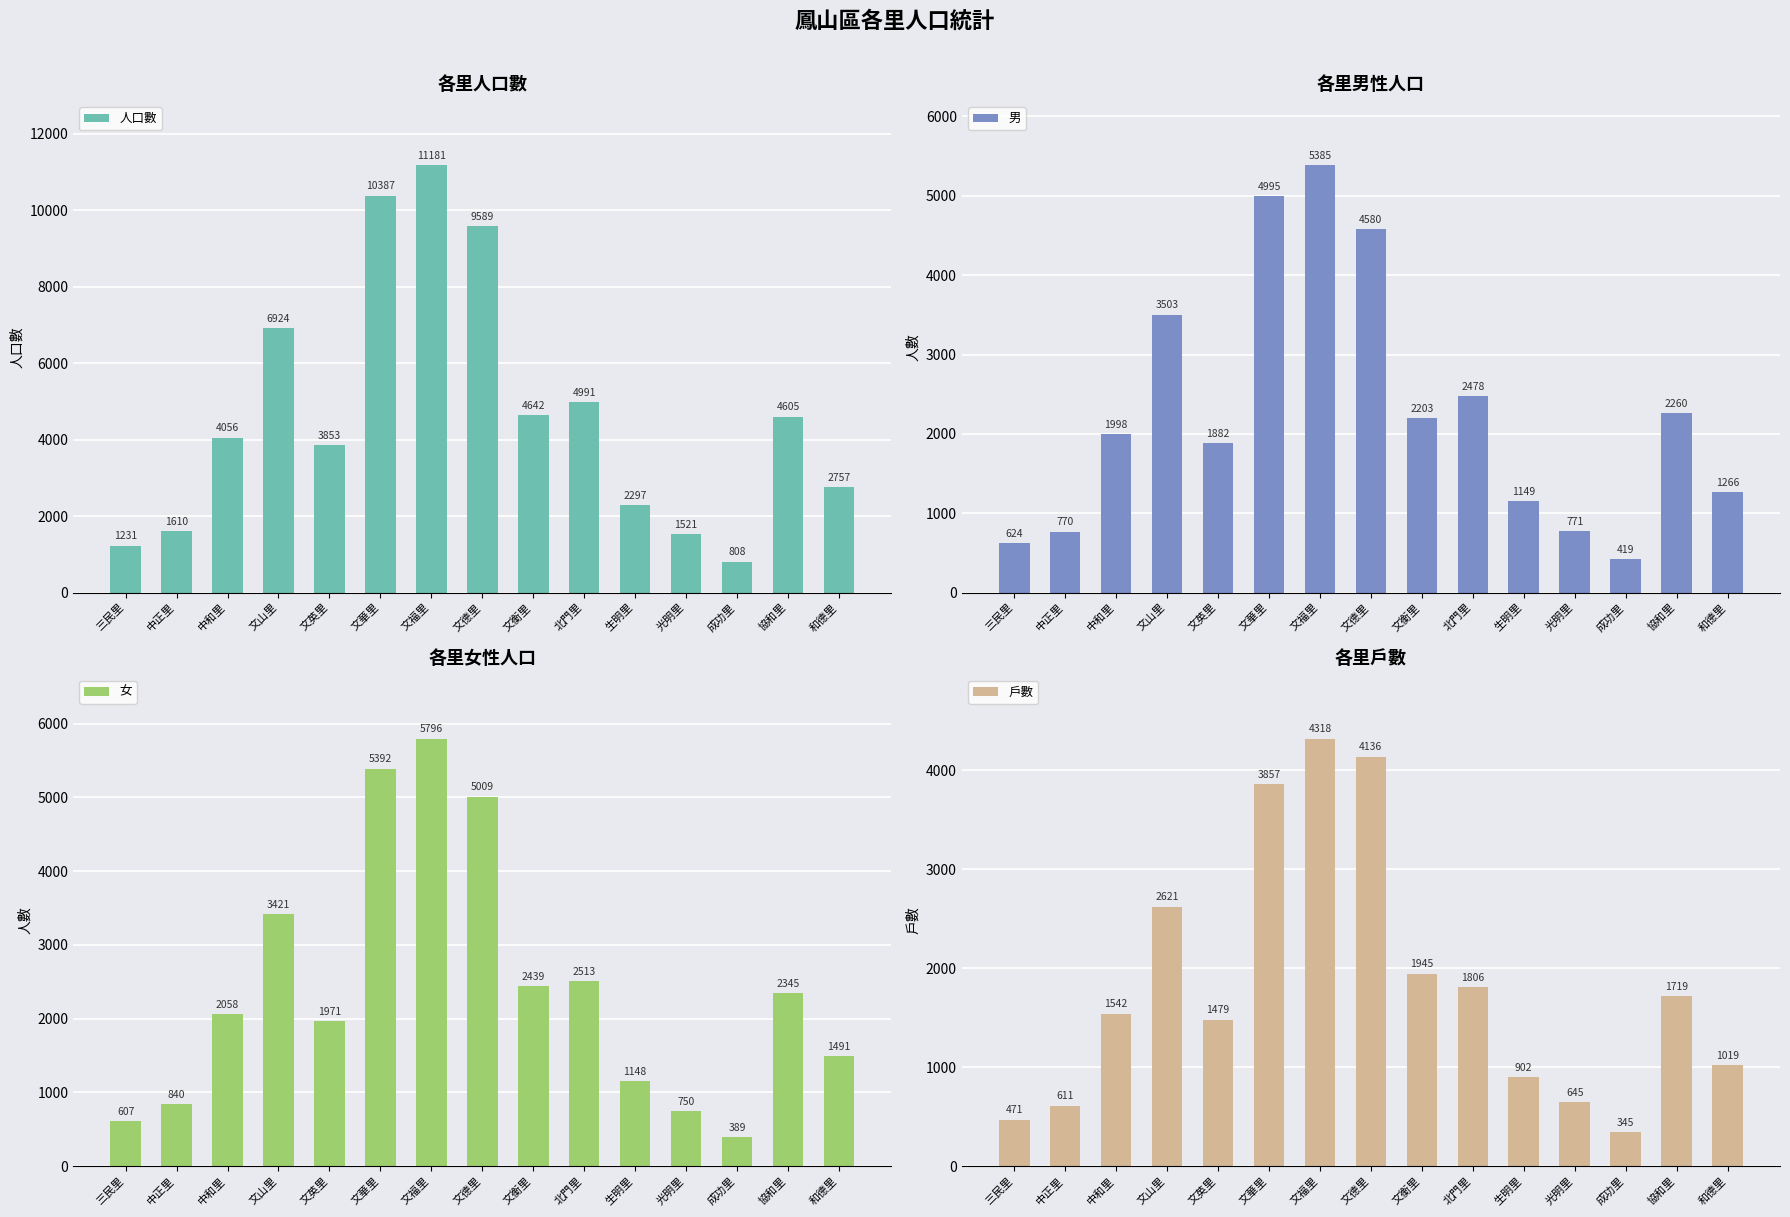

What is the difference between the second highest and minimum values in the 戶數 series?

3791